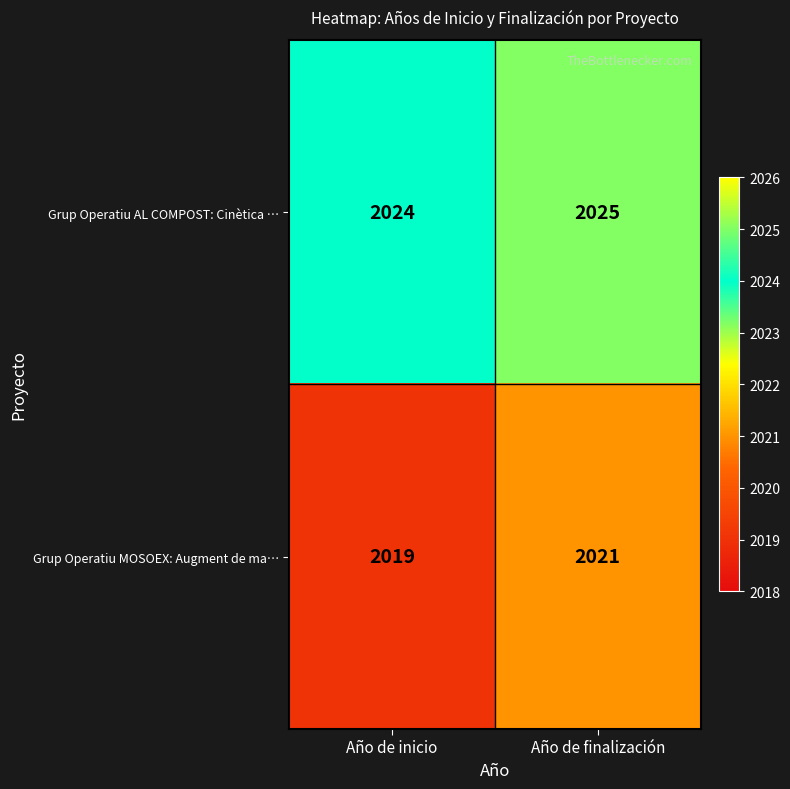

Read the Grup Operatiu MOSOEX: Augment de ma… value at Año de inicio.

2019